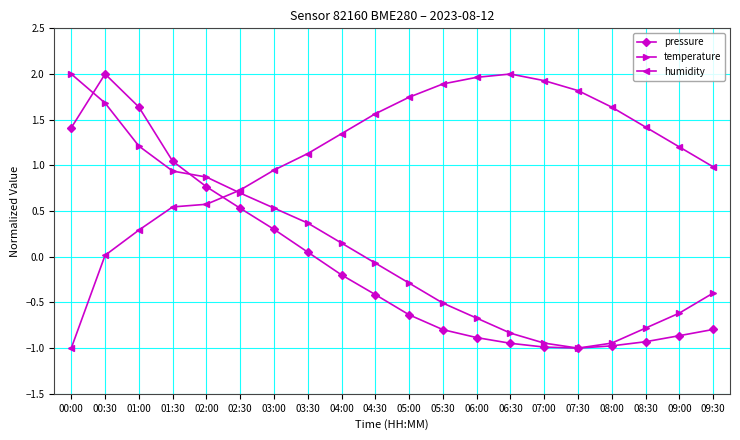

What is the difference between the temperature values at 05:30 and 02:30?

1.2